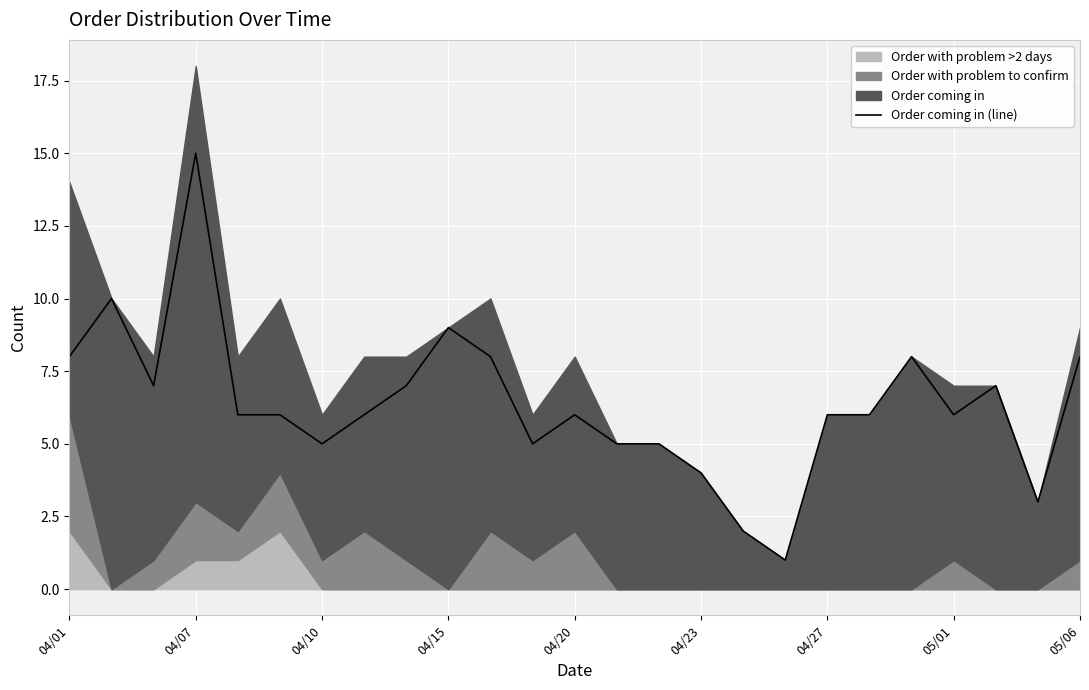

How many interior local valleys (lower than both neighbors) does the data have?

6